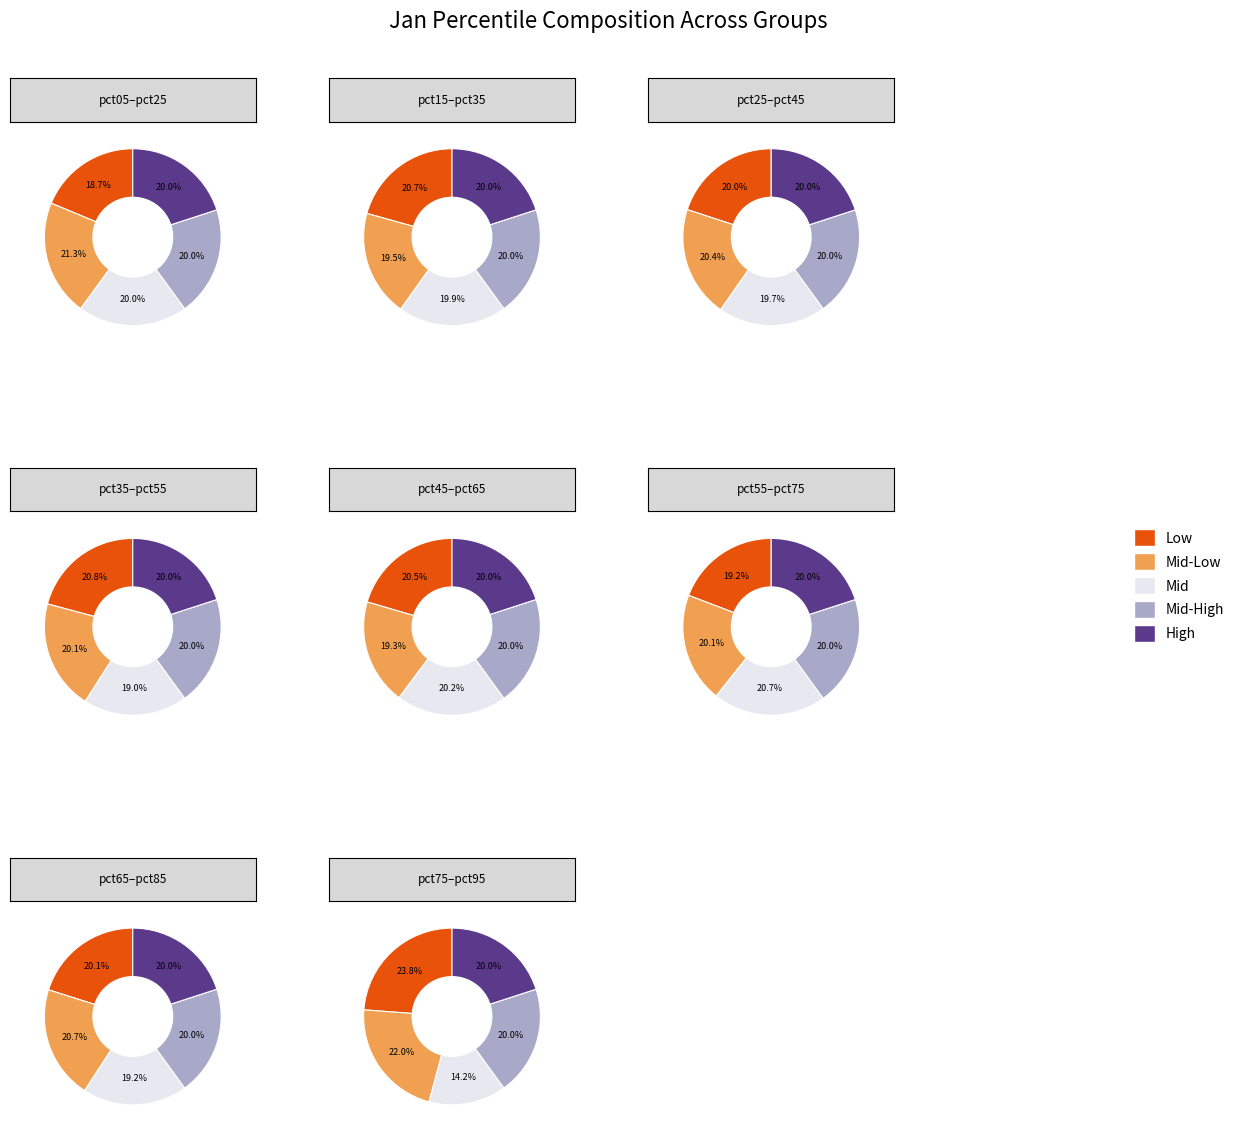

Between pct95 and pct75, which is larger?

pct75